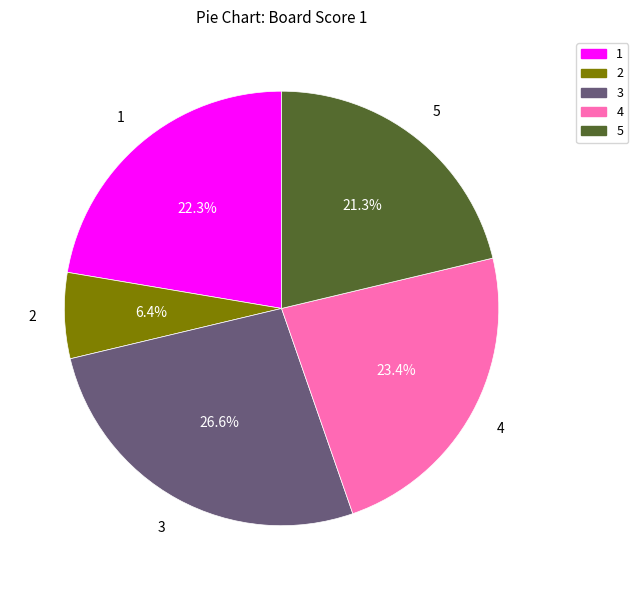

How many slices are in this pie chart?

5